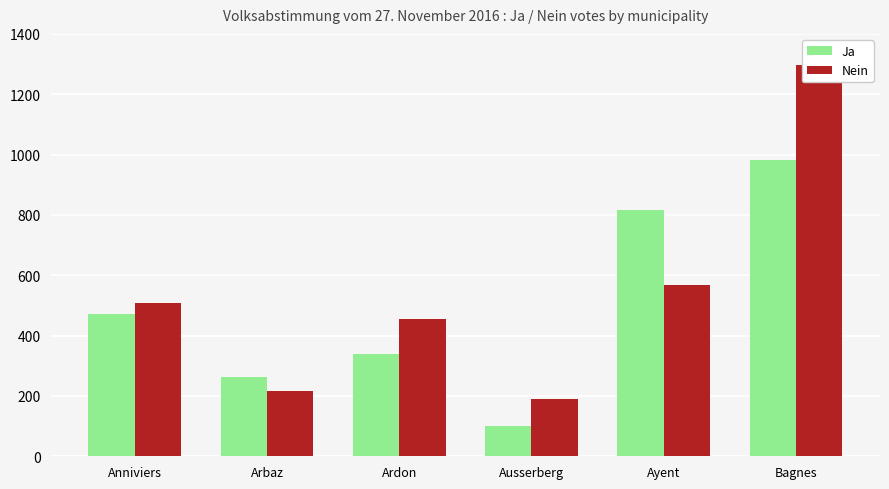

The value of Nein at Ardon is 455. True or false?

True